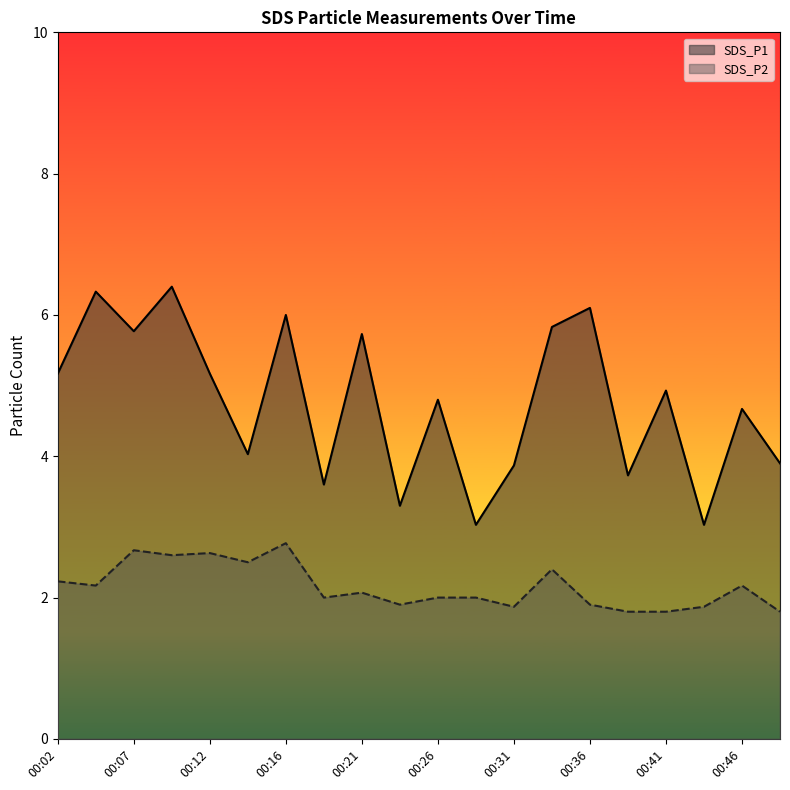

Between 00:34 and 00:43, which series saw the biggest shift?

SDS_P1